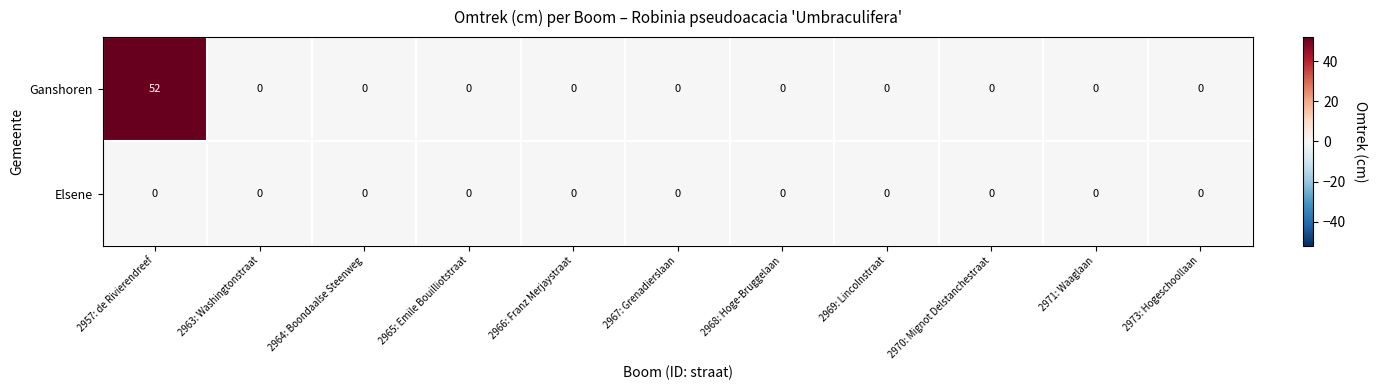

What is the difference between the highest and lowest values at 2957: de Rivierendreef?

52